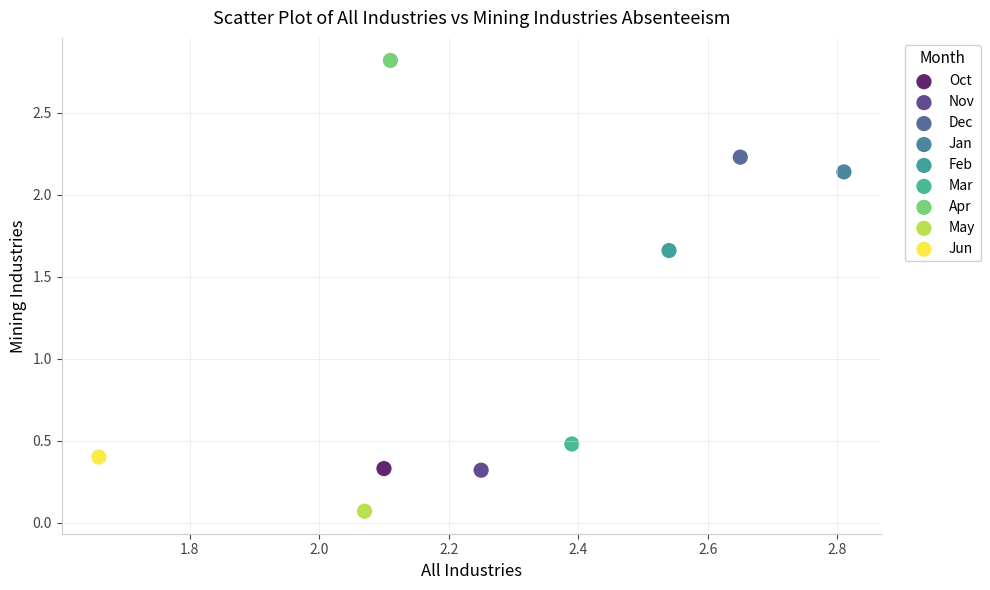

What are all the series names shown in the legend?

Oct, Nov, Dec, Jan, Feb, Mar, Apr, May, Jun